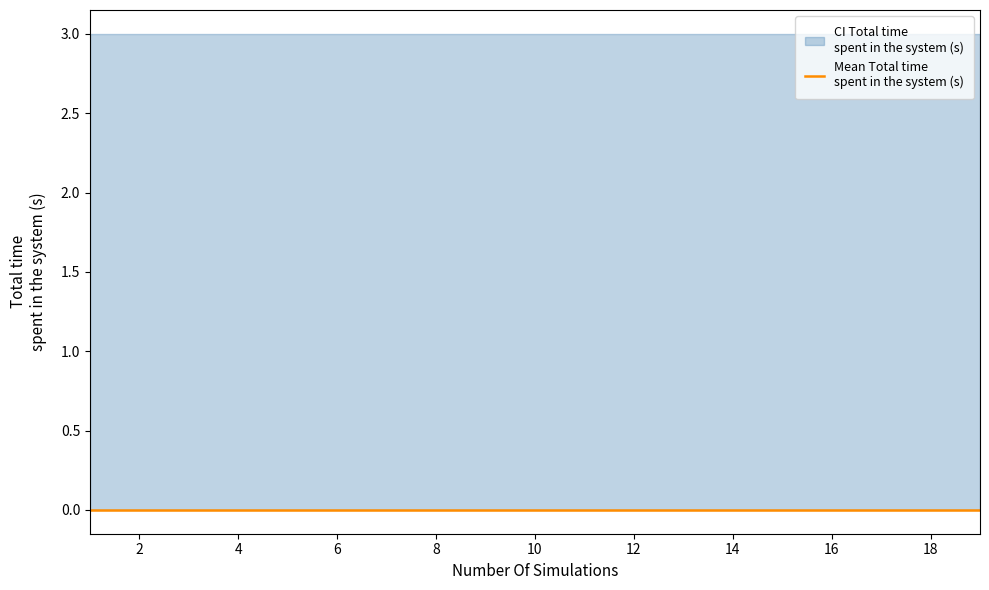

Reading left to right, list all the values displayed in this chart.

Mean: 0	0	0	0	0	0	0	0	0	0	0	0	0	0	0	0	0	0	0
CI_upper: 3	3	3	3	3	3	3	3	3	3	3	3	3	3	3	3	3	3	3
CI_lower: 0	0	0	0	0	0	0	0	0	0	0	0	0	0	0	0	0	0	0